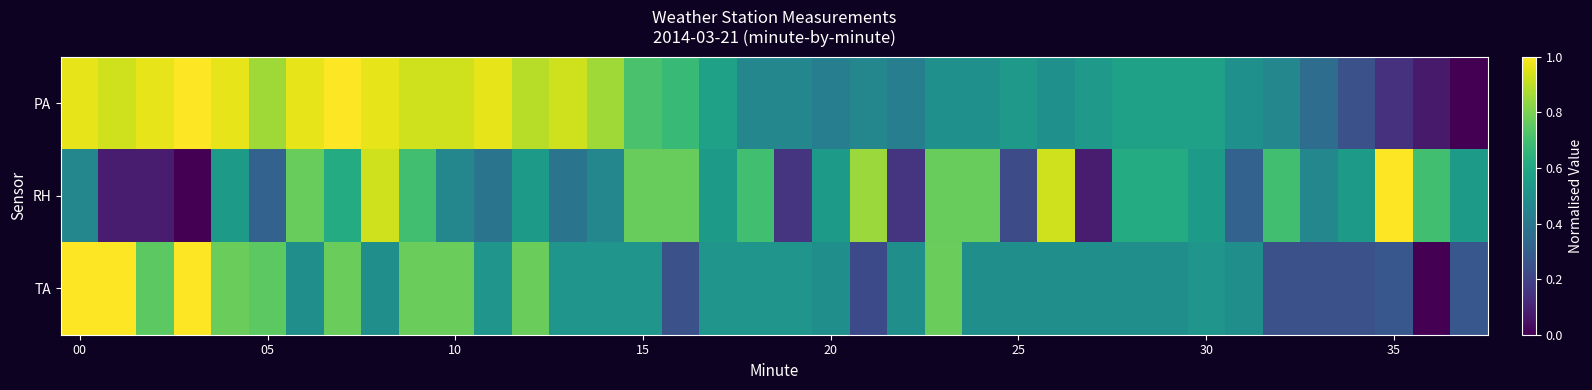

Reading left to right, transcribe all the data shown in this chart.

PA: 1.0	0.9	1.0	1.0	1.0	0.9	1.0	1.0	1.0	0.9	0.9	1.0	0.9	0.9	0.9	0.7	0.7	0.6	0.5	0.5	0.4	0.5	0.4	0.5	0.5	0.5	0.5	0.5	0.6	0.6	0.6	0.5	0.5	0.4	0.2	0.1	0.1	0.0
RH: 0.5	0.1	0.1	0.0	0.5	0.3	0.8	0.6	0.9	0.7	0.5	0.4	0.5	0.4	0.5	0.8	0.8	0.5	0.7	0.2	0.5	0.8	0.2	0.8	0.8	0.2	0.9	0.1	0.6	0.6	0.5	0.3	0.7	0.5	0.5	1.0	0.7	0.5
TA: 1.0	1.0	0.7	1.0	0.8	0.7	0.5	0.8	0.5	0.8	0.8	0.5	0.8	0.5	0.5	0.5	0.2	0.5	0.5	0.5	0.5	0.2	0.5	0.8	0.5	0.5	0.5	0.5	0.5	0.5	0.5	0.5	0.2	0.2	0.2	0.3	0.0	0.3